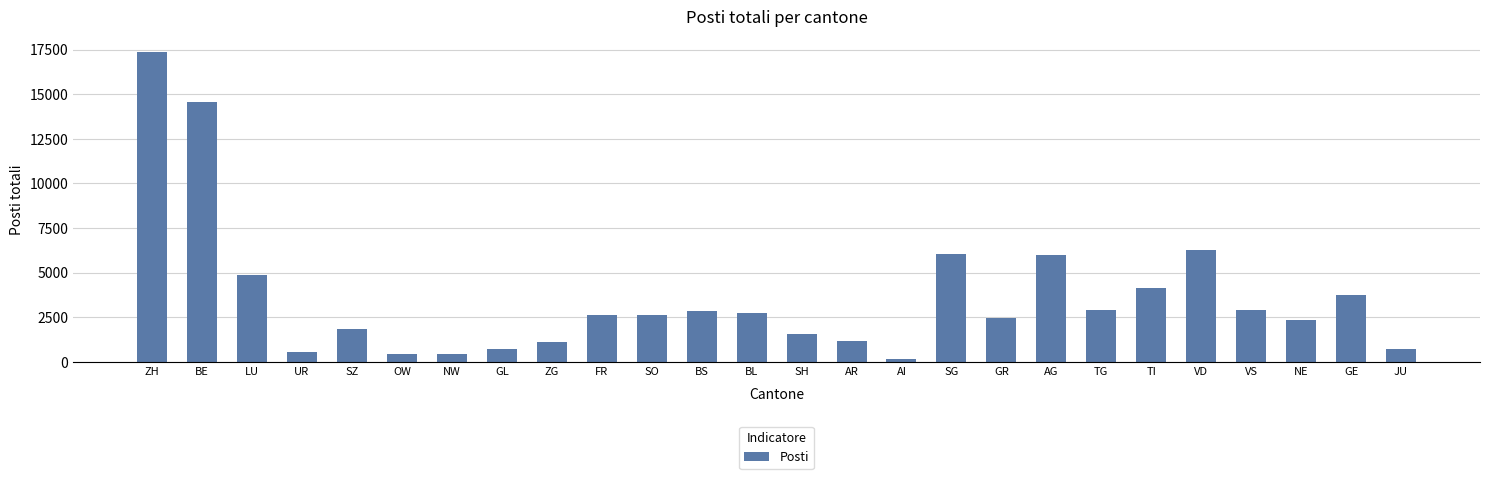

Between BE and JU, which is larger?

BE